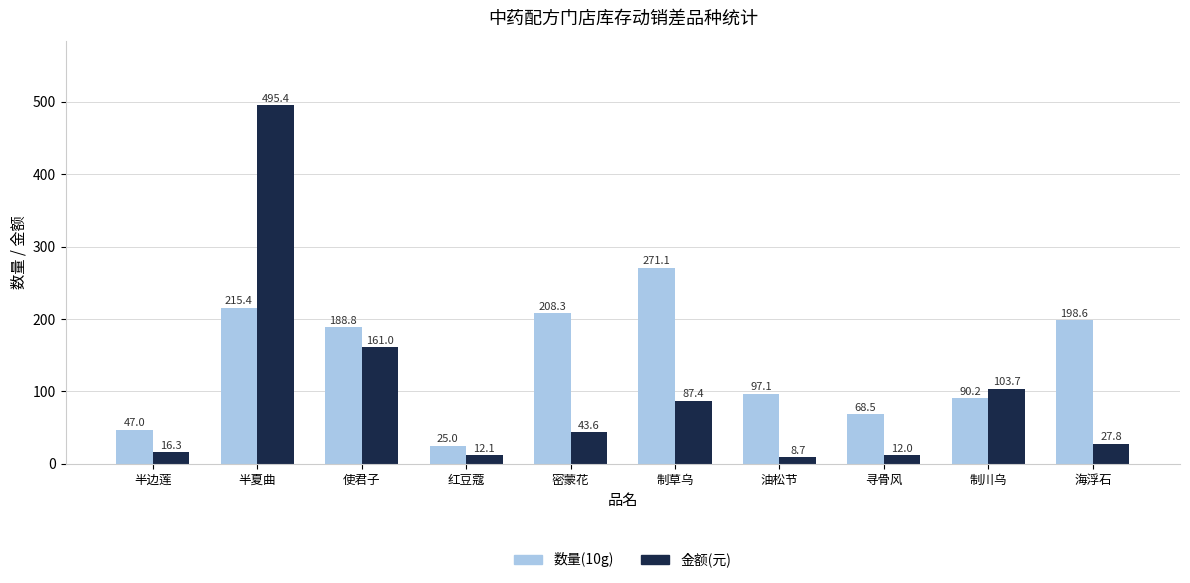

True or false: 数量(10g) has a value of 208.3 at 密蒙花.

True